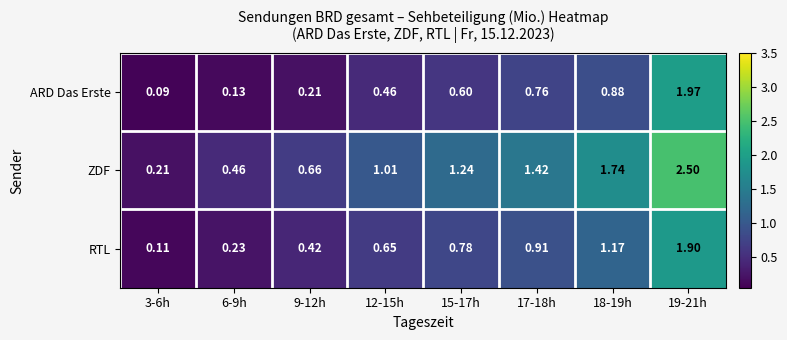

Rank the series by their average value, from highest to lowest.

ZDF, RTL, ARD Das Erste